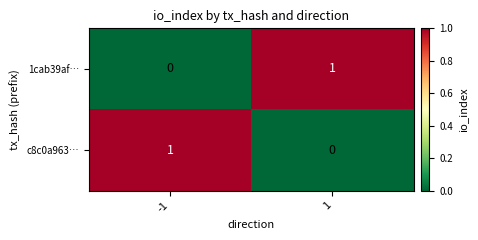

What is the total value across all series at -1?

1